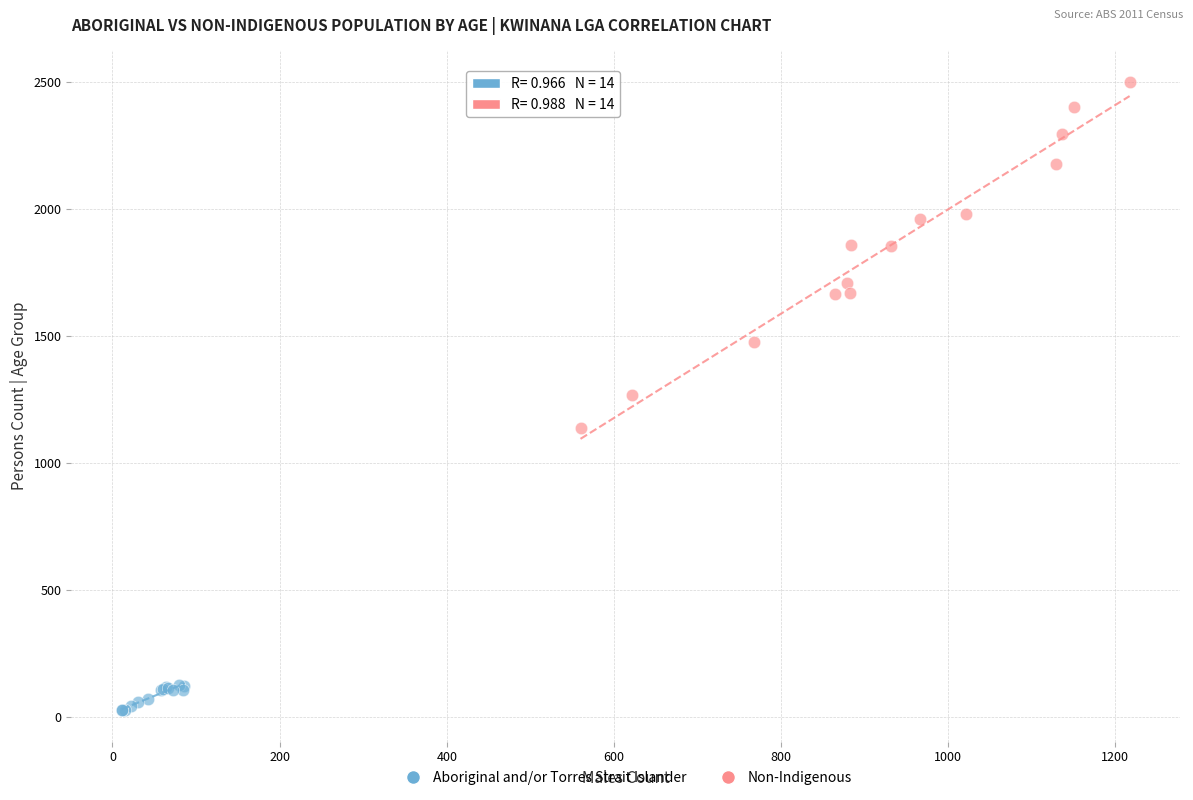

Which series reaches the minimum Y coordinate?

Aboriginal and/or Torres Strait Islander